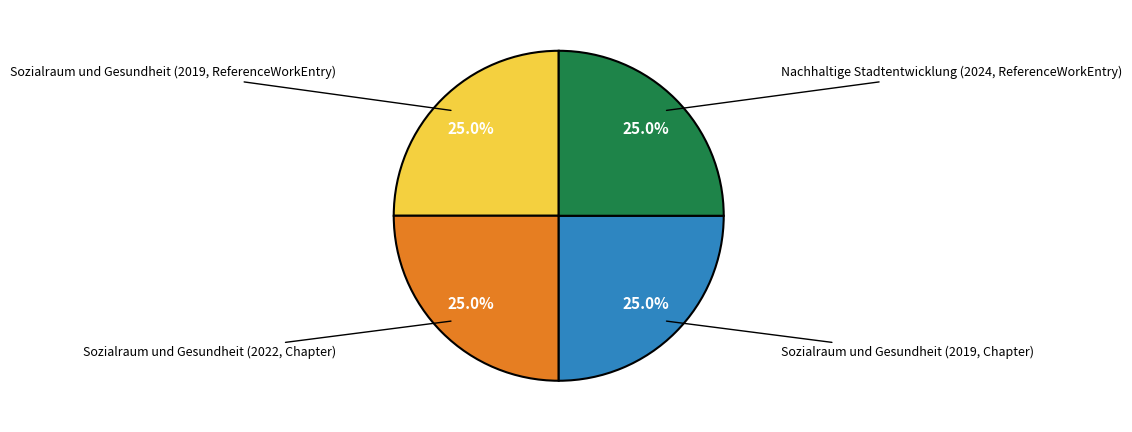

Is there a majority slice in this chart?

No